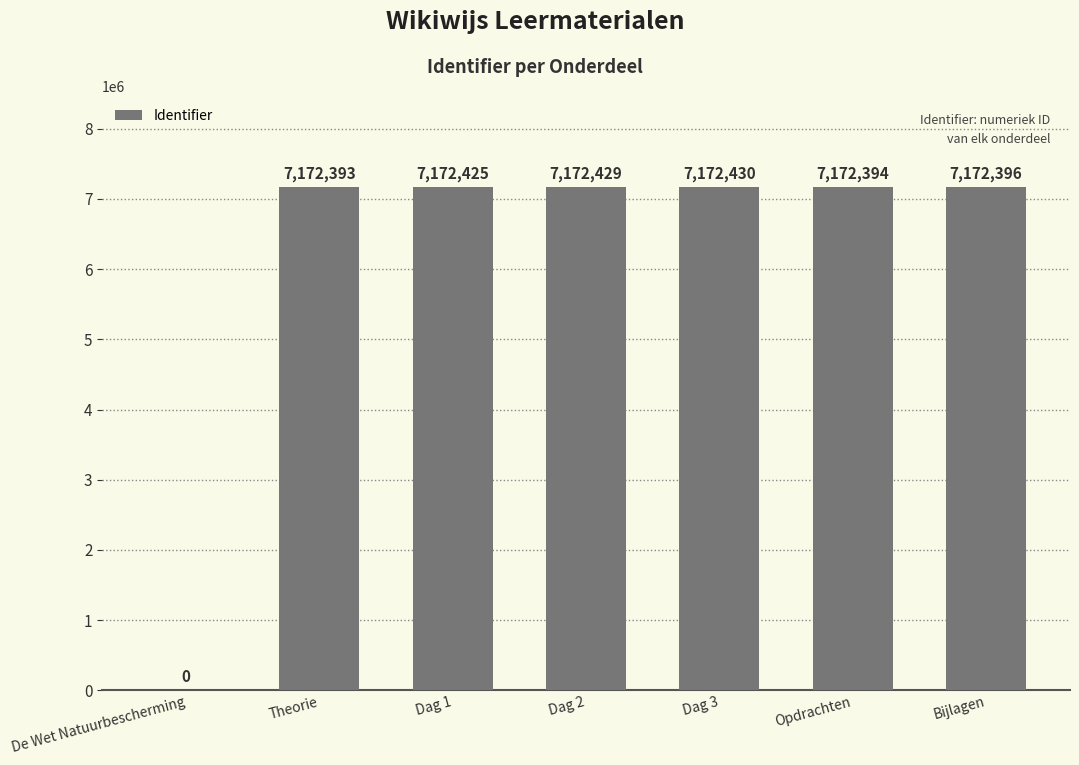

Between Dag 3 and Dag 2, which is larger?

Dag 3